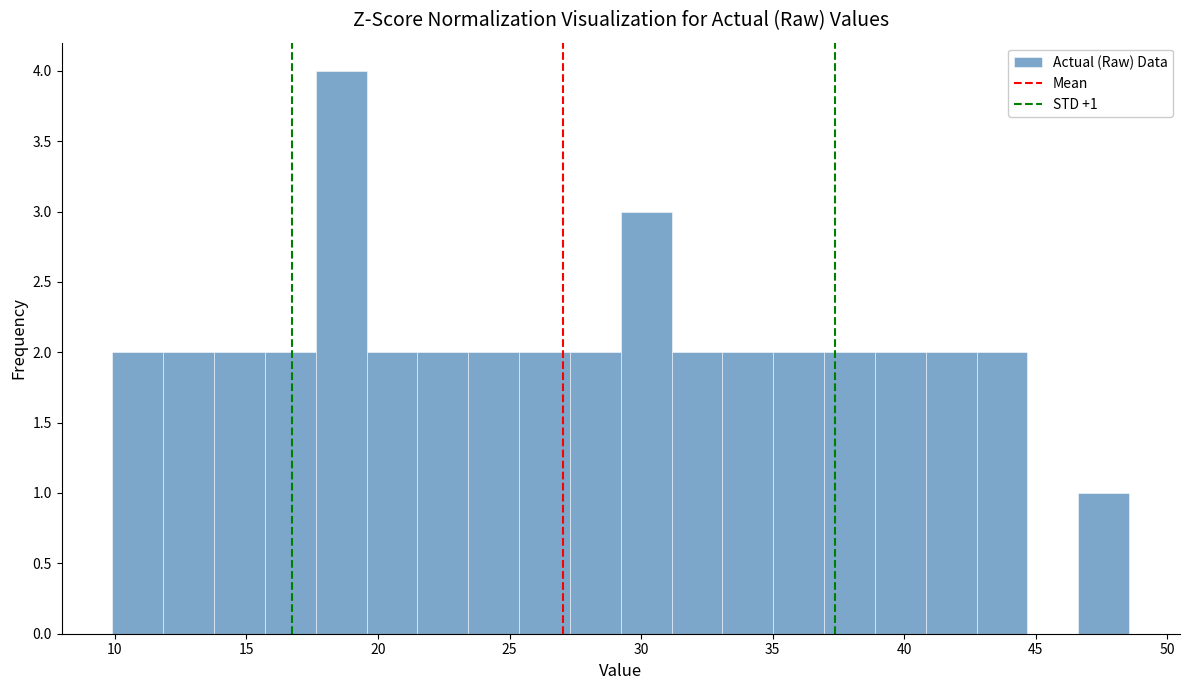

Around what value on the x-axis is the tallest bar? Give the approximate position of its centre, as read against the axis.

18.5